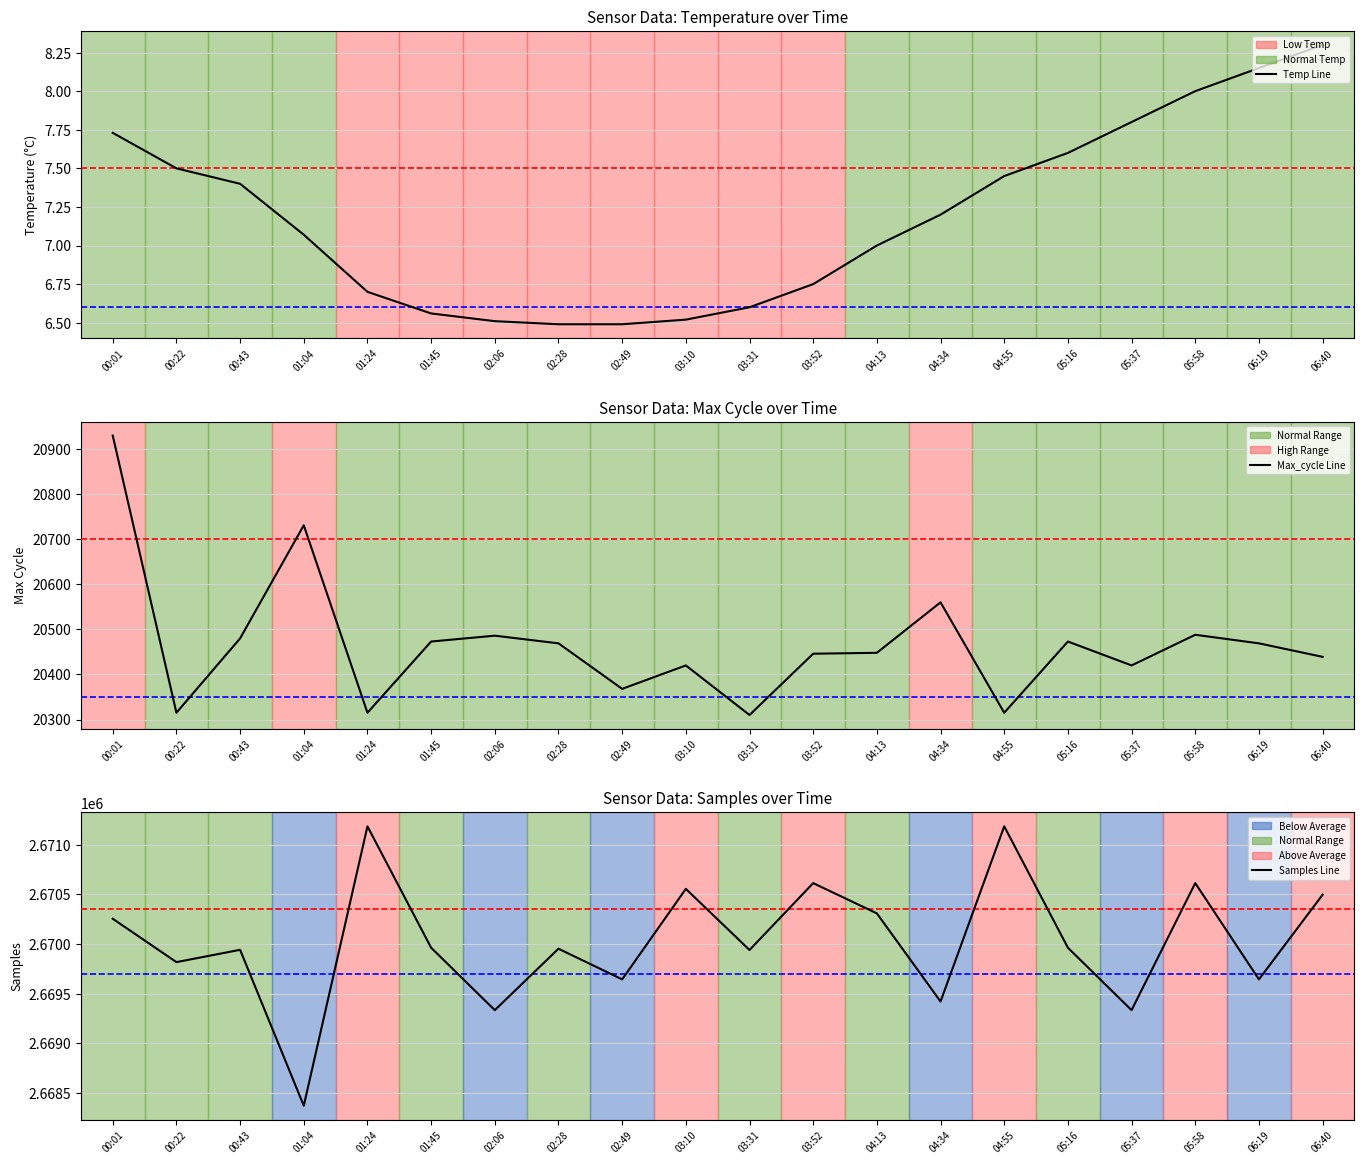

How many data points in Samples are less than 2669963?

10